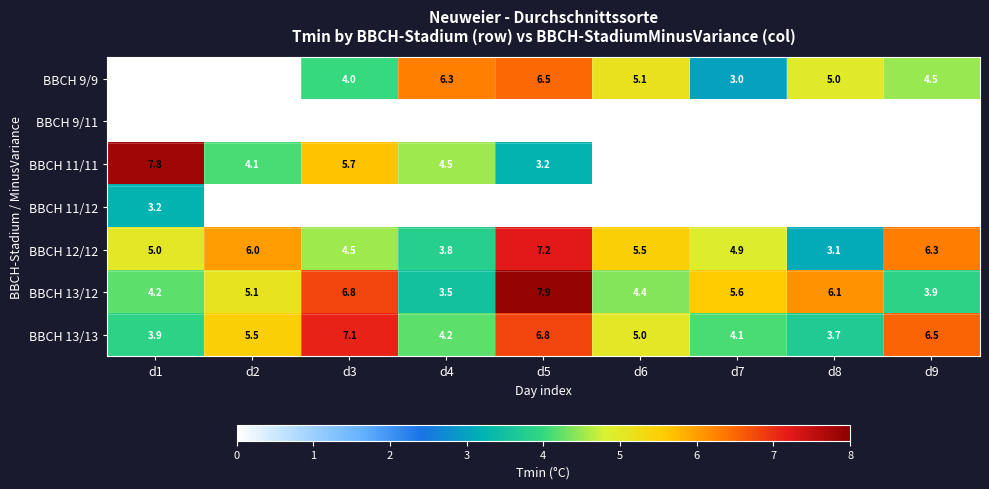

What is the difference between the maximum and minimum values in the BBCH 11/12 series?

3.2